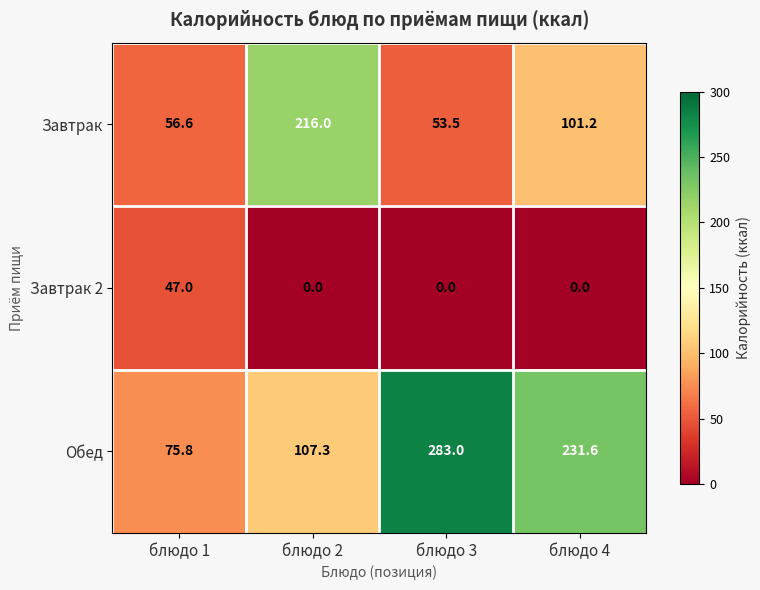

Which series has the largest total across all categories?

Обед